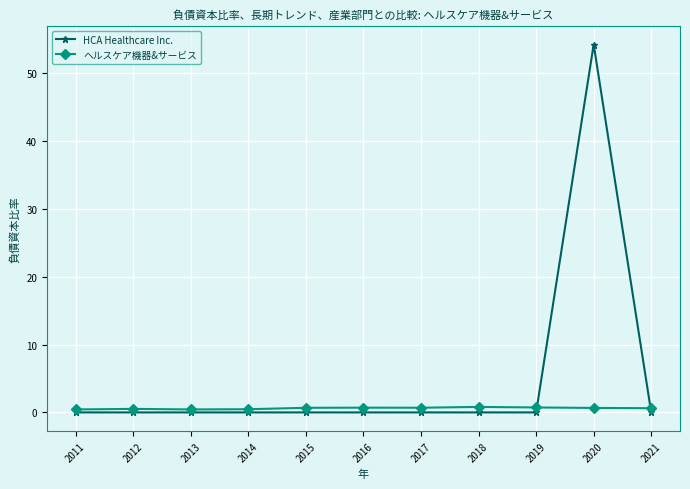

What are all the series names shown in the legend?

HCA Healthcare Inc., ヘルスケア機器&サービス